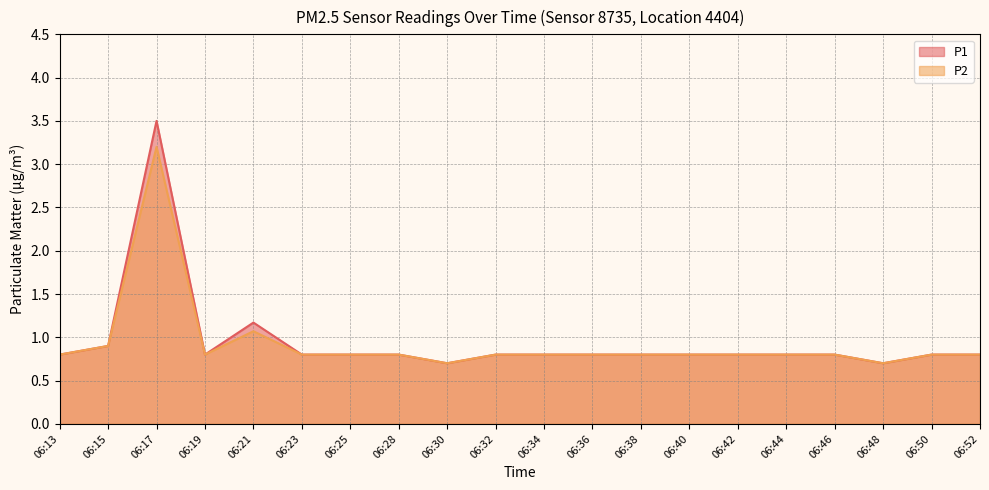

Where is P1 nearest to the value 2?

06:21